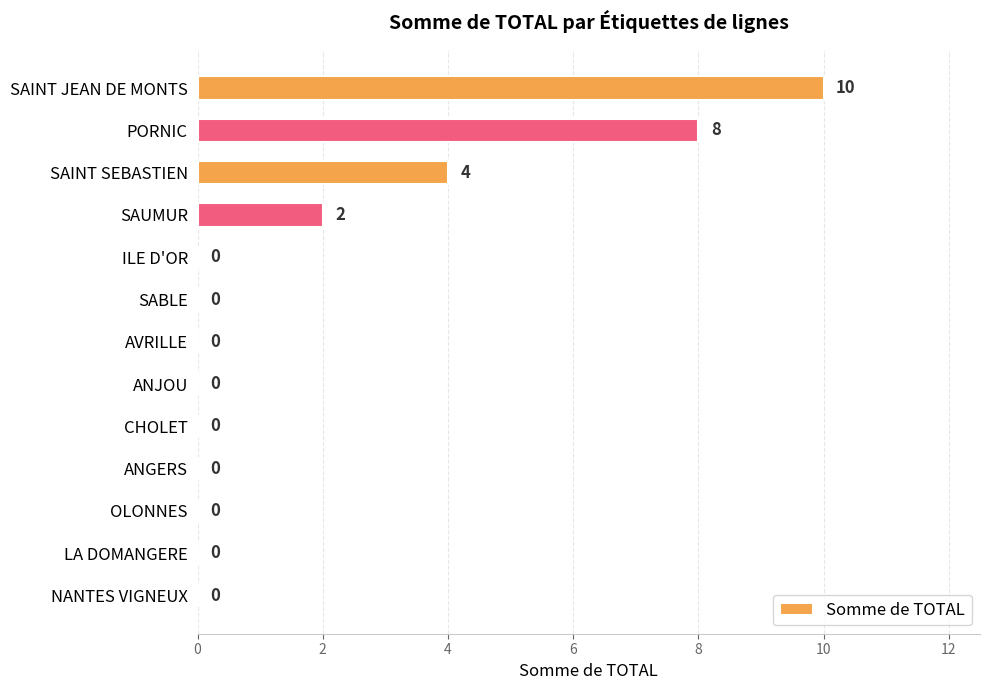

At which label is the value closest to 5?

SAINT SEBASTIEN